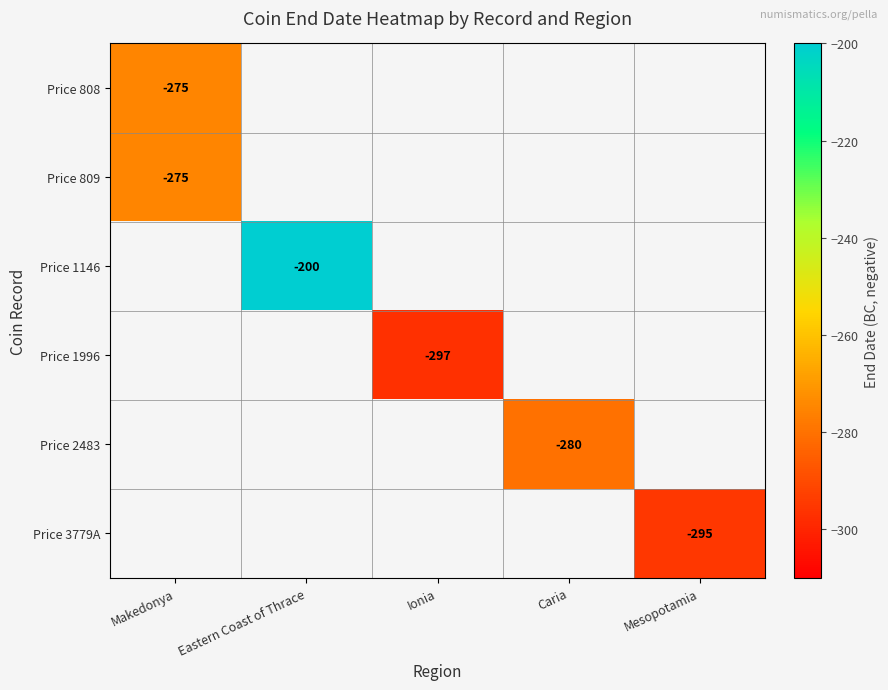

True or false: Price 808 has a value of -487 at Makedonya.

False